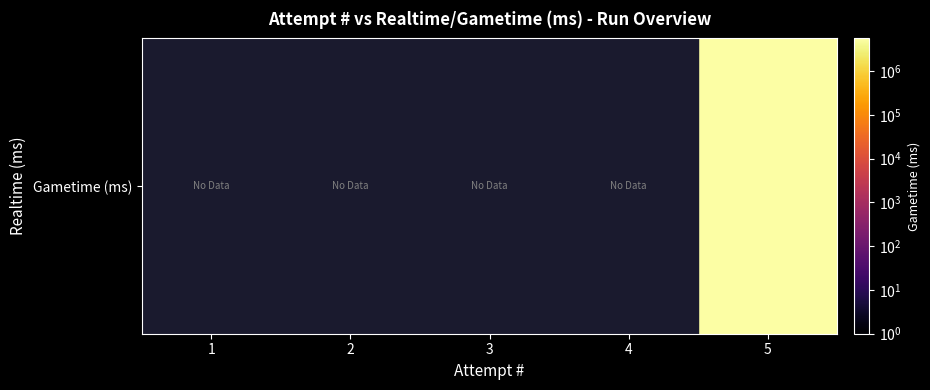

What is the maximum value shown in the chart?

5568448.0